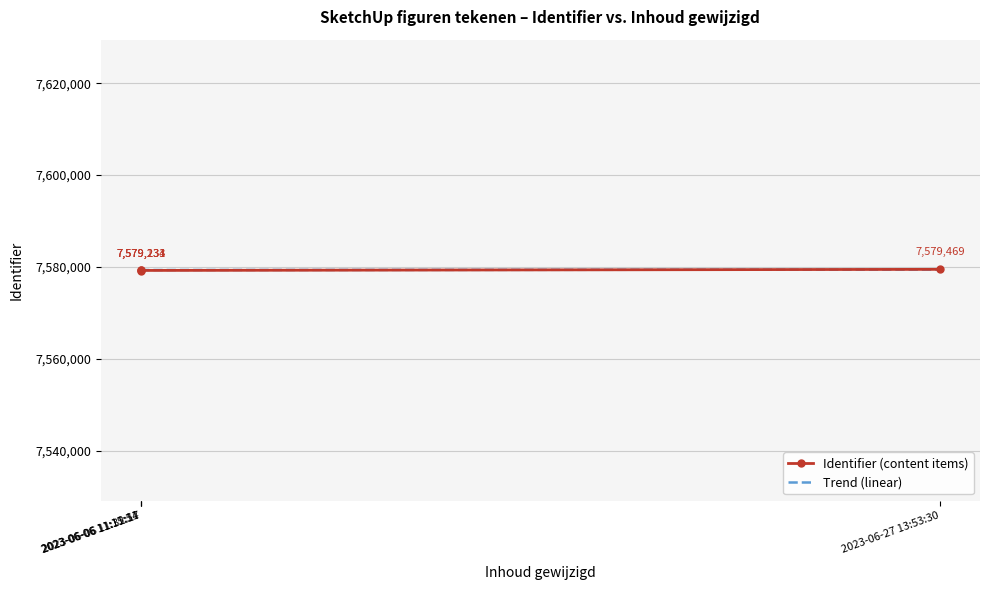

How many intersections are there between Trend (linear) and Identifier (content items)?

2